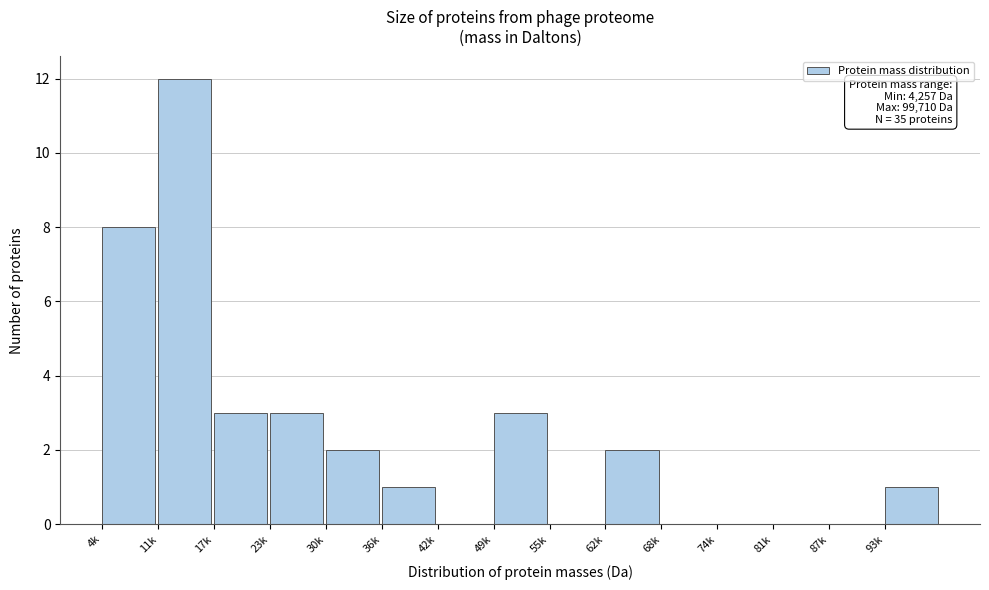

Reading left to right, list all the values displayed in this chart.

4k=8	11k=12	17k=3	23k=3	30k=2	36k=1	42k=0	49k=3	55k=0	62k=2	68k=0	74k=0	81k=0	87k=0	93k=1